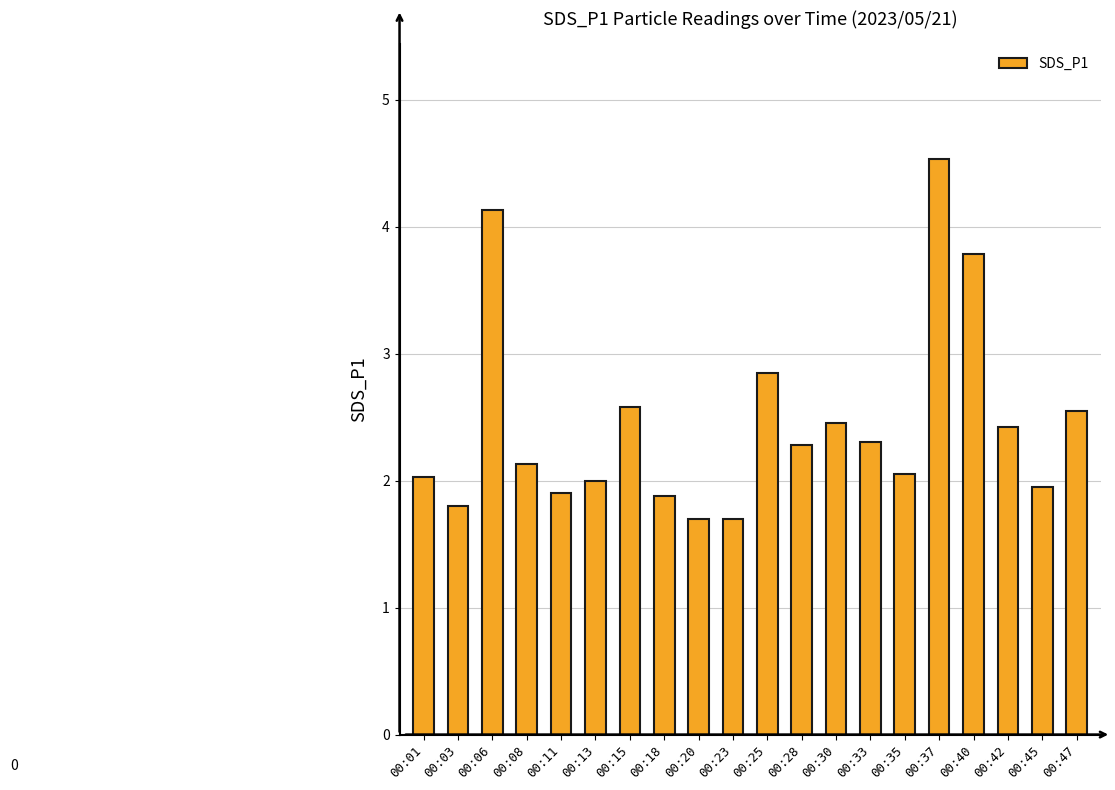

What is the smallest value displayed?

1.7